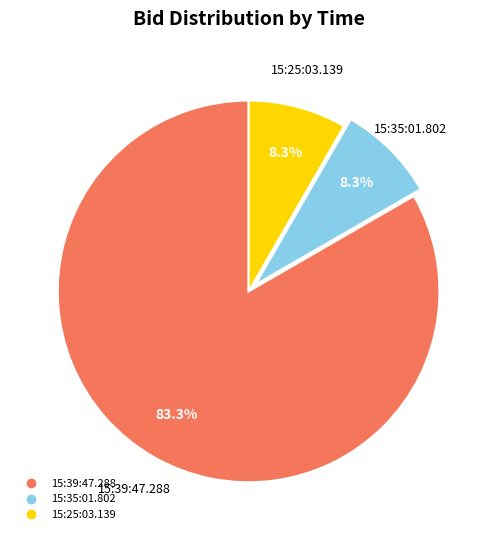

To the nearest percent, what is the average slice percentage?

33%